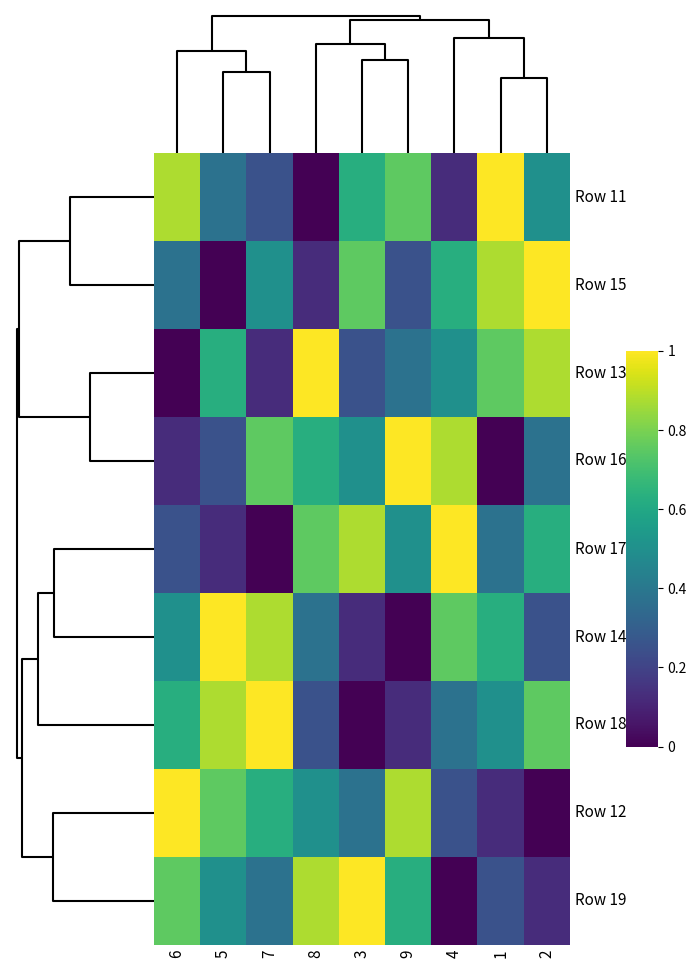

At which category is the sum across all series the highest?

6